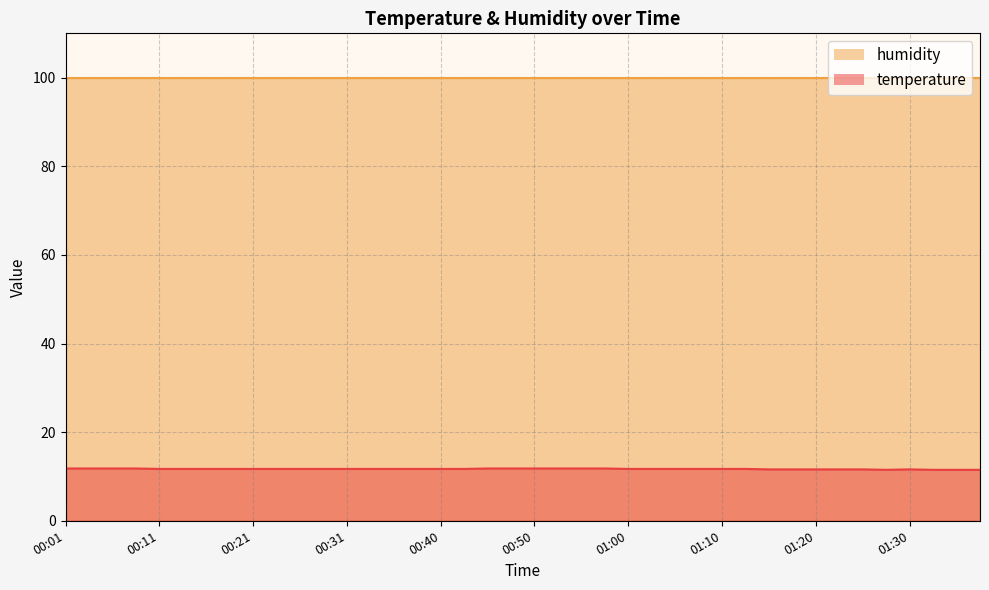

What position from the left is 00:50?

21